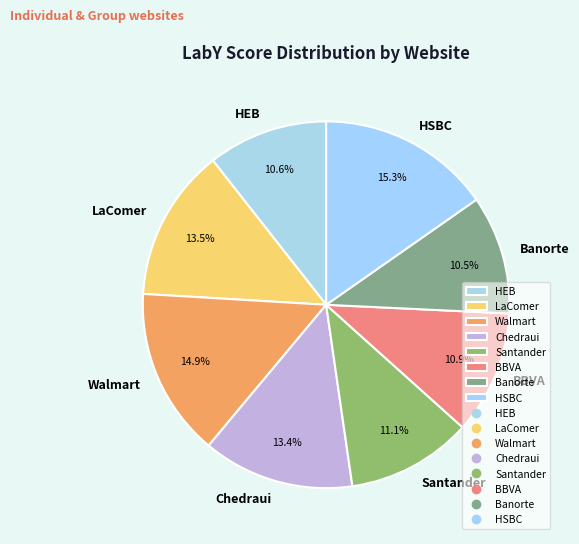

Is it true that BBVA is 3% of the pie?

False